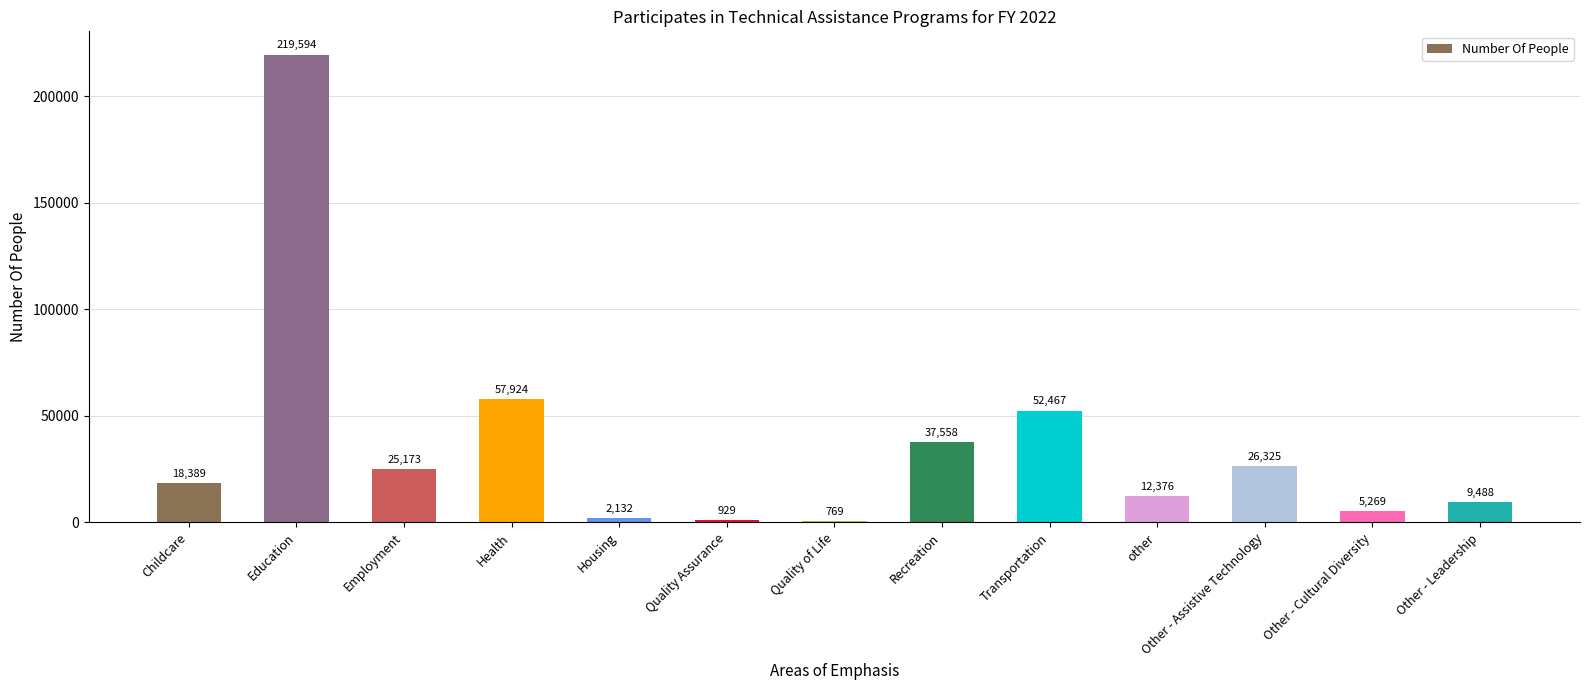

Count the number of categories in the chart.

13